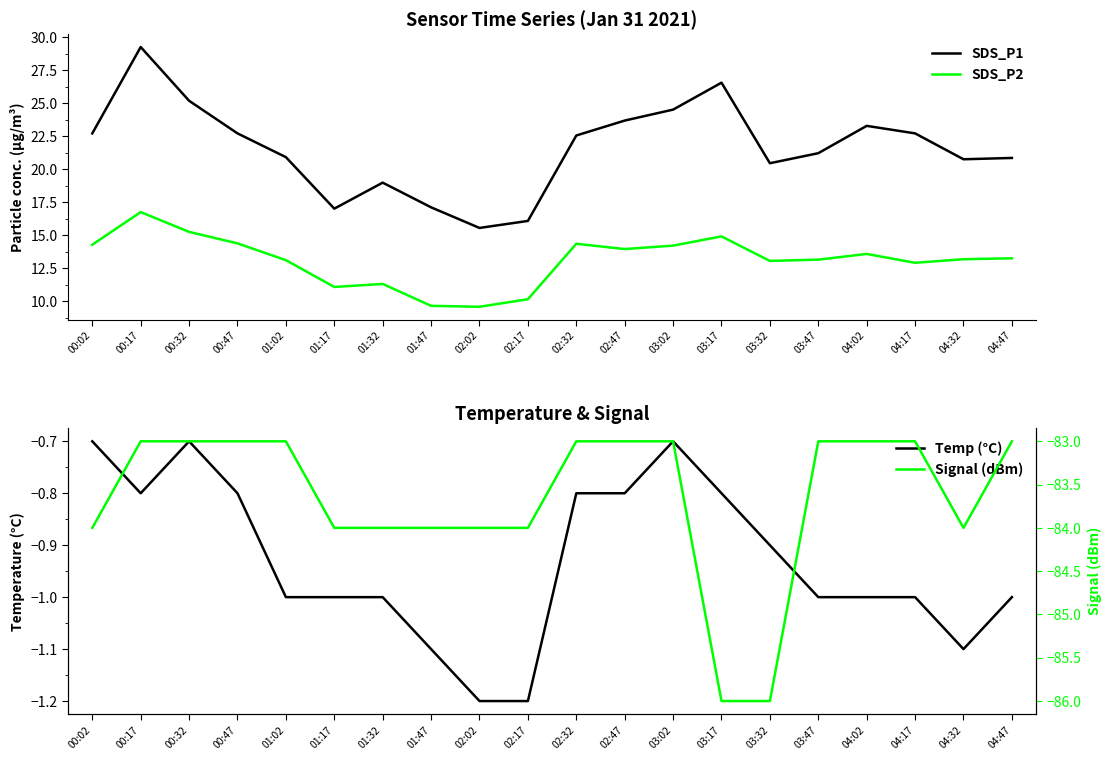

Which category has the lowest value across all series?

03:17